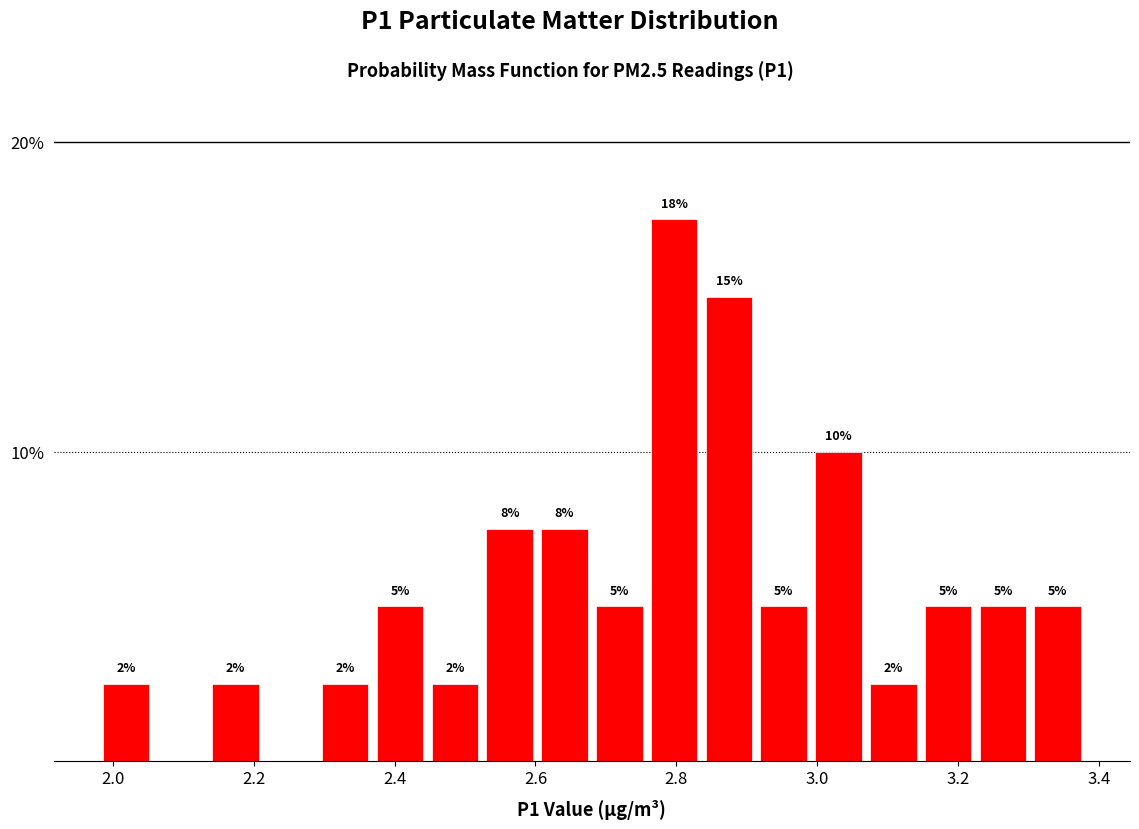

Around what value on the x-axis is the tallest bar? Give the approximate position of its centre, as read against the axis.

2.80